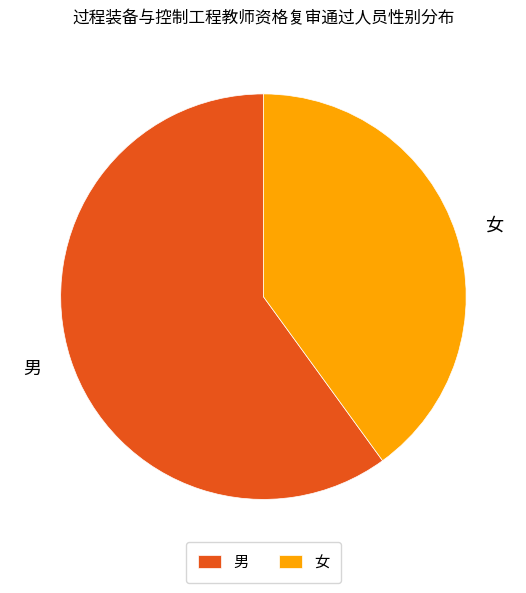

Do 女 and 男 together represent more than half of the pie?

Yes